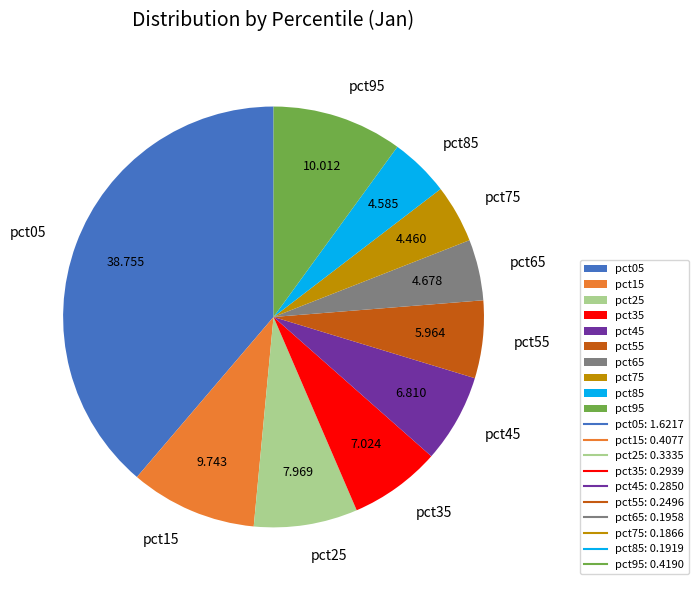

Is the sum of pct35 and pct15 greater than half?

No